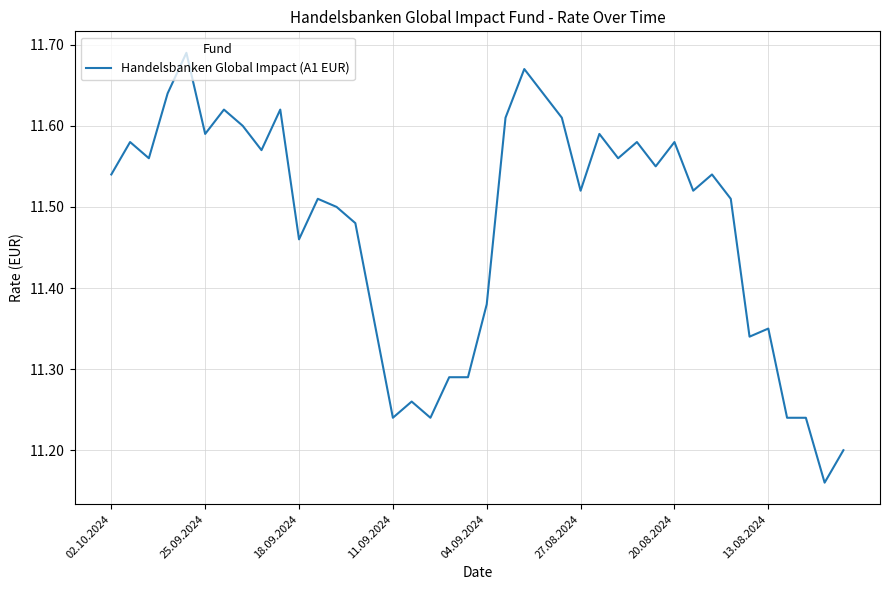

What is the difference between the maximum and minimum values?

0.5